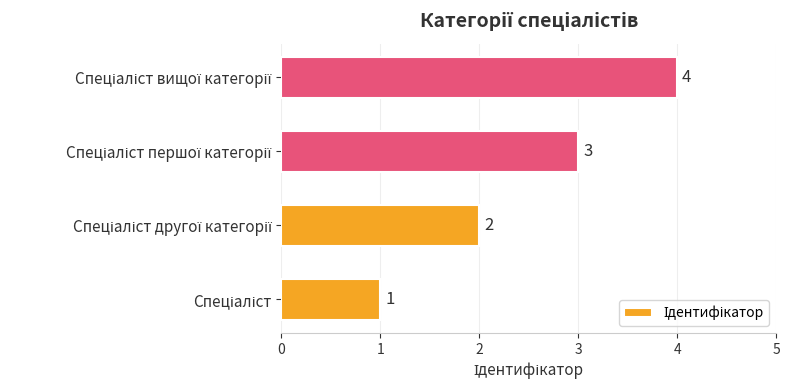

What is the difference between the maximum and minimum values?

3